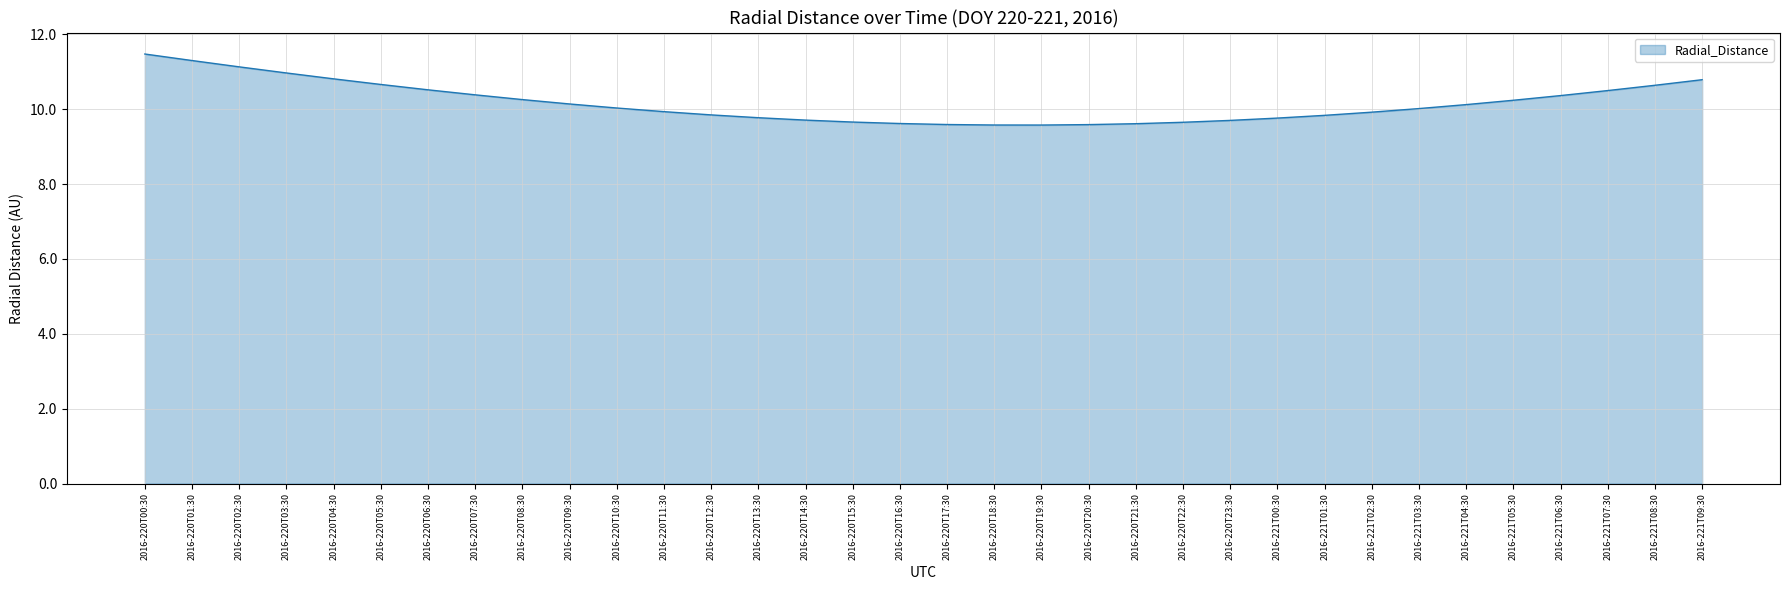

Between 2016-220T09:30 and 2016-221T08:30, which is larger?

2016-221T08:30